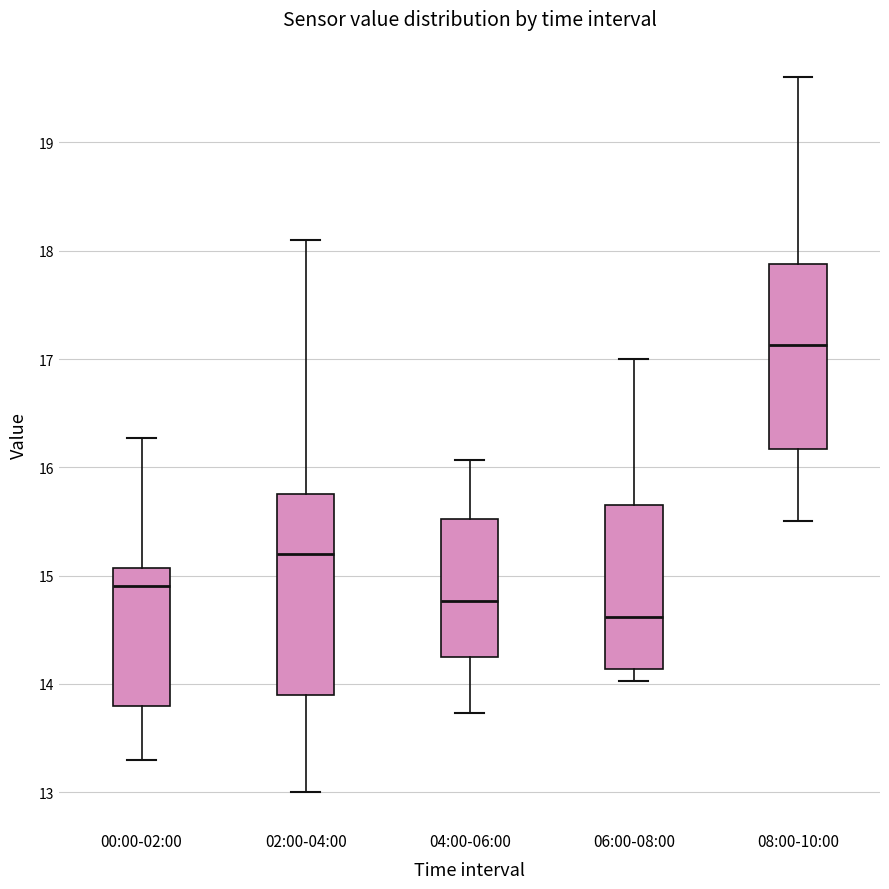

Where is the lower edge of the box for 02:00-04:00 on the y-axis? The values are not printed on the chart, so give them approximately, as read against the axis.

13.9